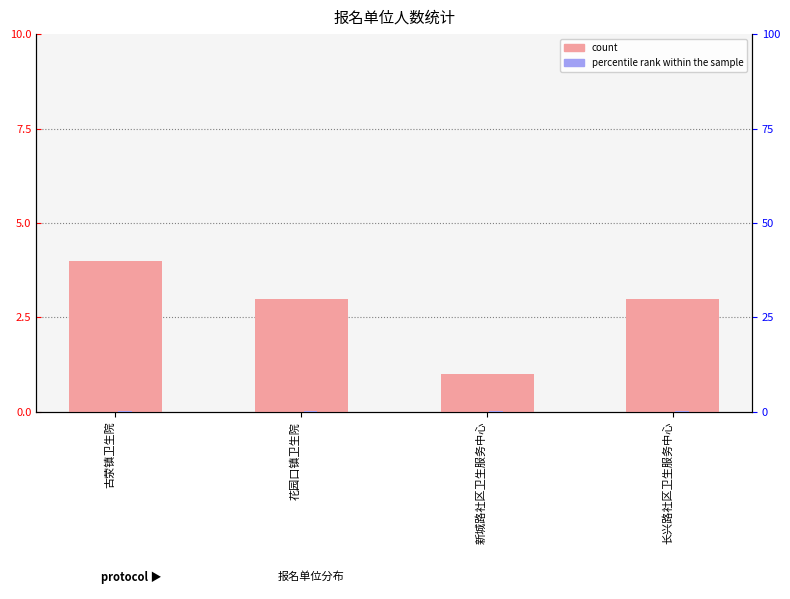

What is the label of the 3rd bar from the right?

花园口镇卫生院